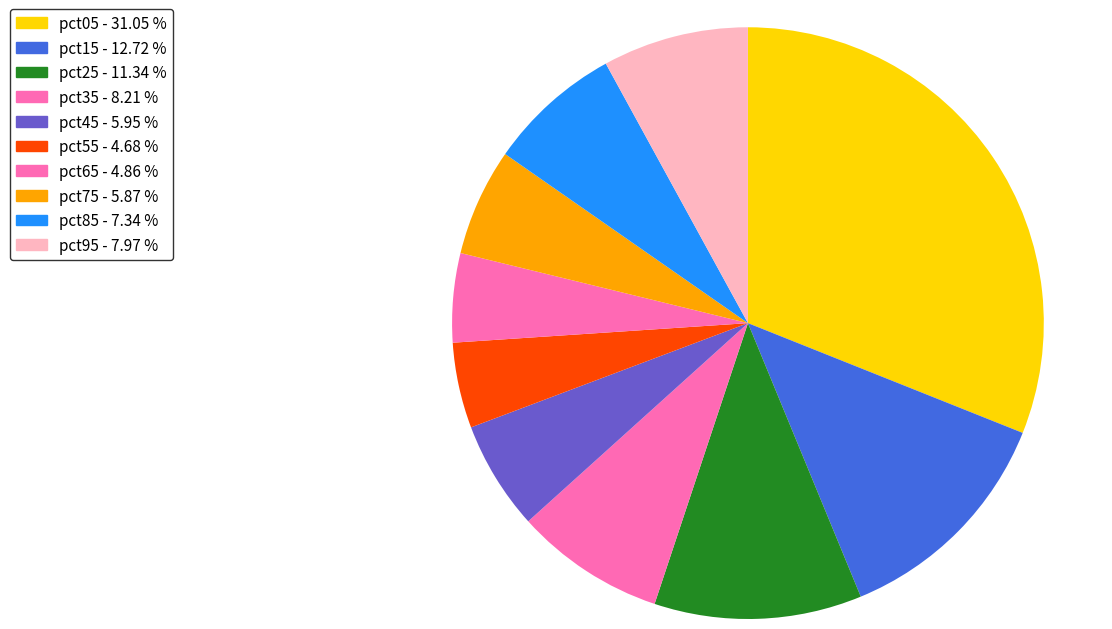

Which category has the biggest portion of the pie?

pct05